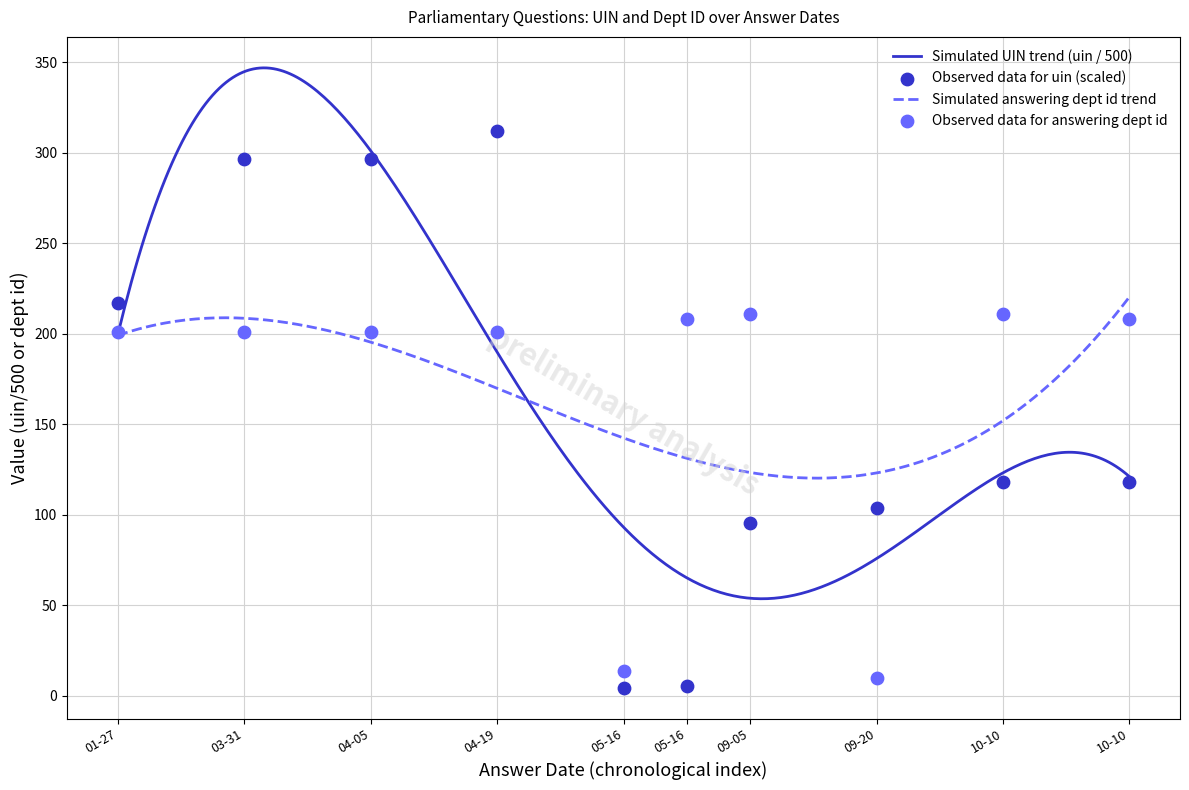

What is the maximum value for Simulated UIN trend (uin / 500)?

346.9